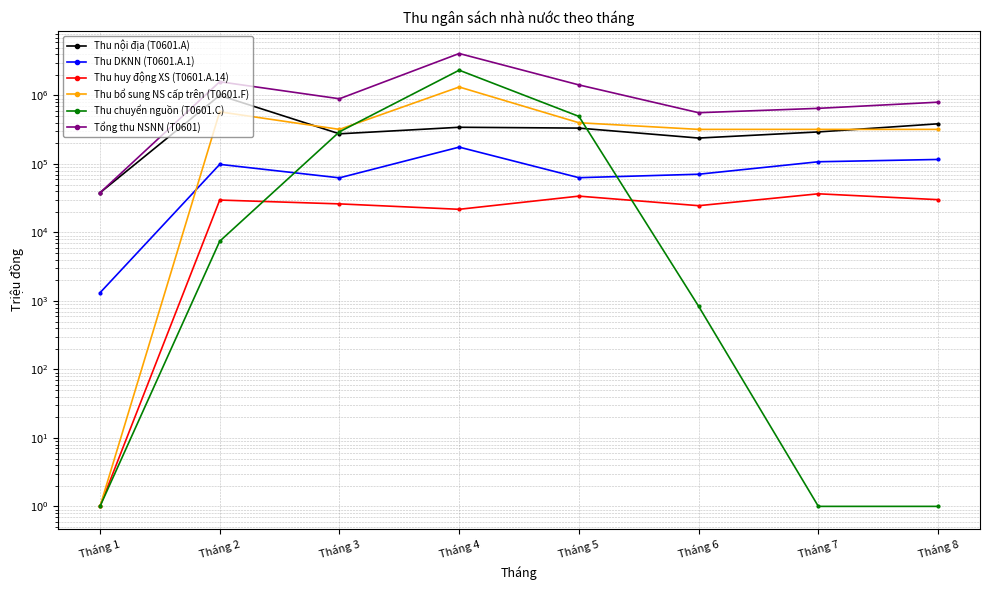

The Thu huy động XS (T0601.A.14) series shows 30071 at Tháng 8. True or false?

True